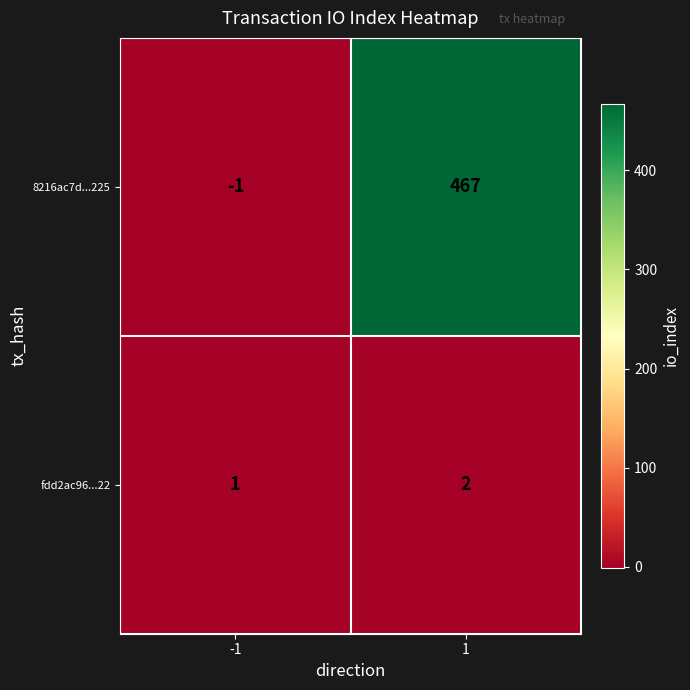

The 8216ac7d...225 series shows -1 at -1. True or false?

True